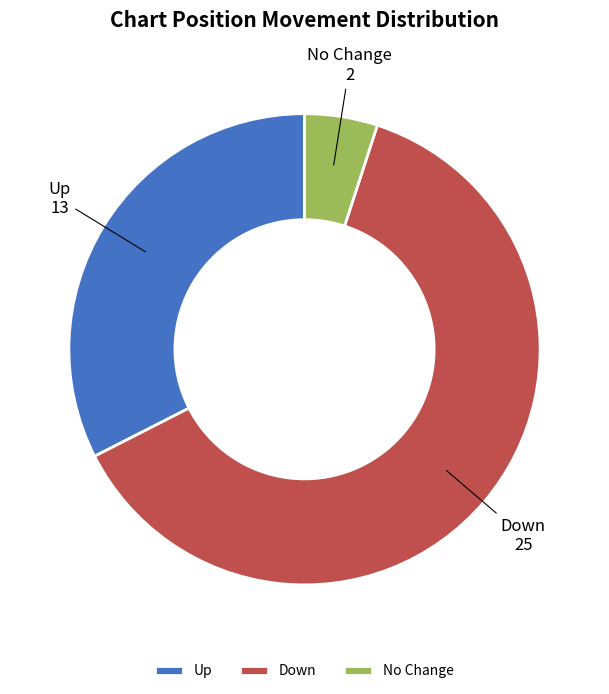

Which category has the smallest portion of the pie?

No Change